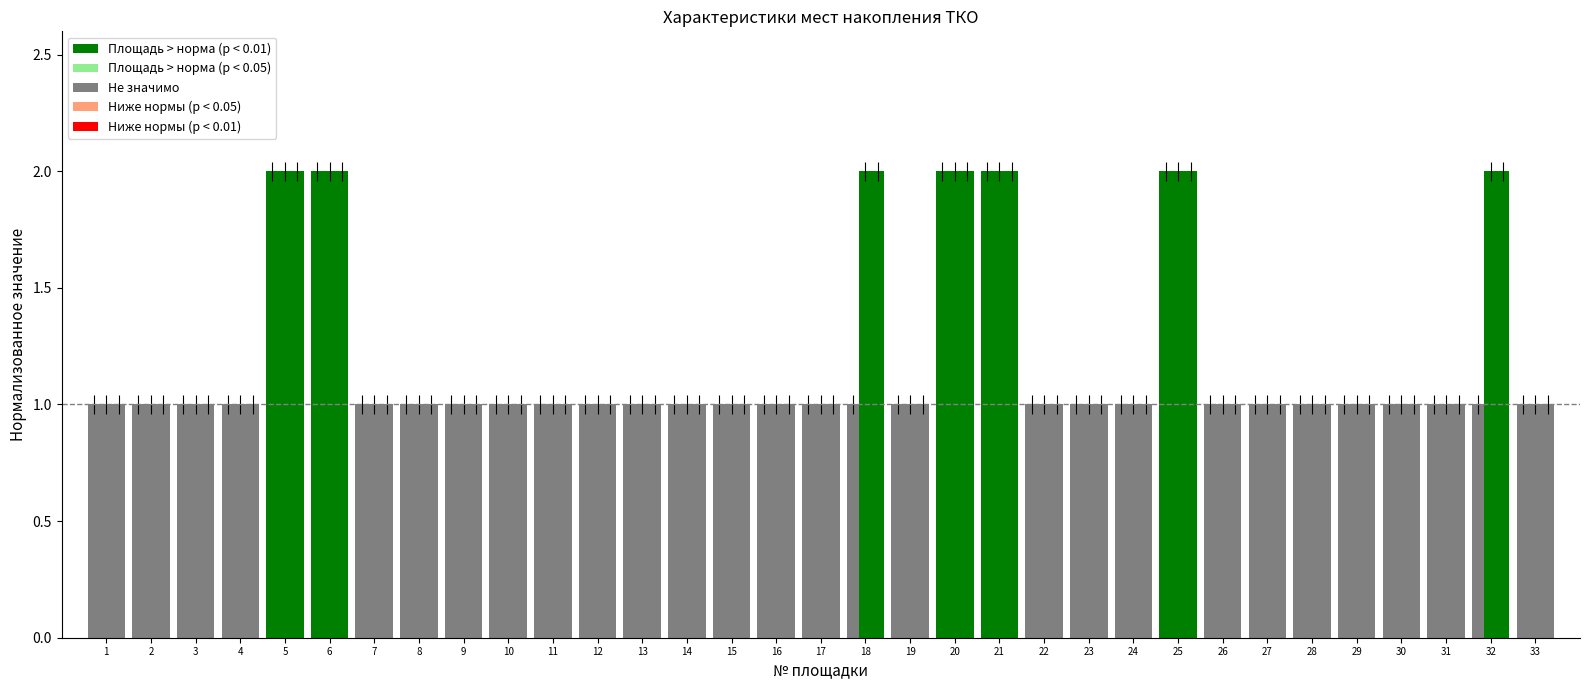

Between 21 and 29, which is larger?

21